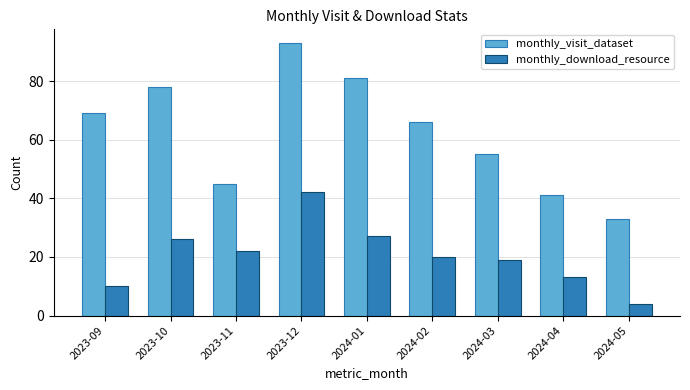

Reading right to left, transcribe all the data shown in this chart.

monthly_visit_dataset: 2024-05=33	2024-04=41	2024-03=55	2024-02=66	2024-01=81	2023-12=93	2023-11=45	2023-10=78	2023-09=69
monthly_download_resource: 2024-05=4	2024-04=13	2024-03=19	2024-02=20	2024-01=27	2023-12=42	2023-11=22	2023-10=26	2023-09=10